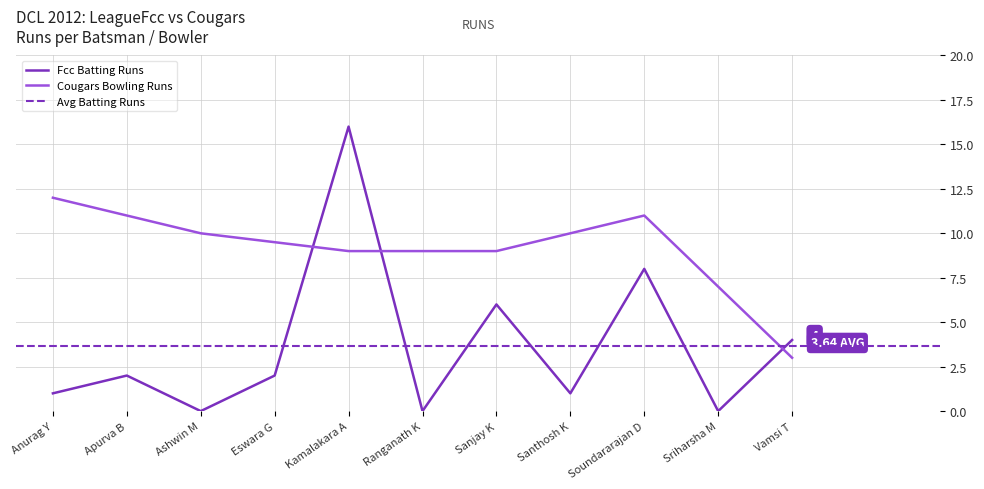

At which label does Cougars Bowling Runs reach its minimum?

Vamsi T